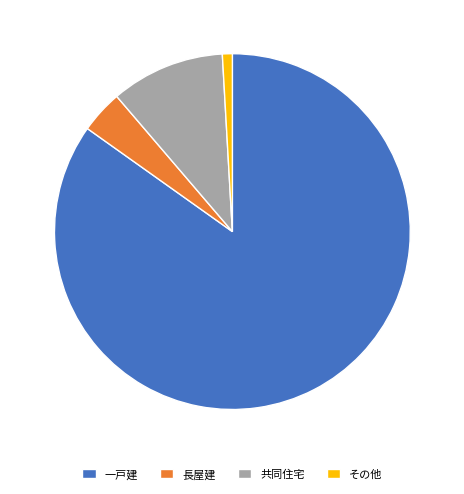

Which slice is the smallest?

その他